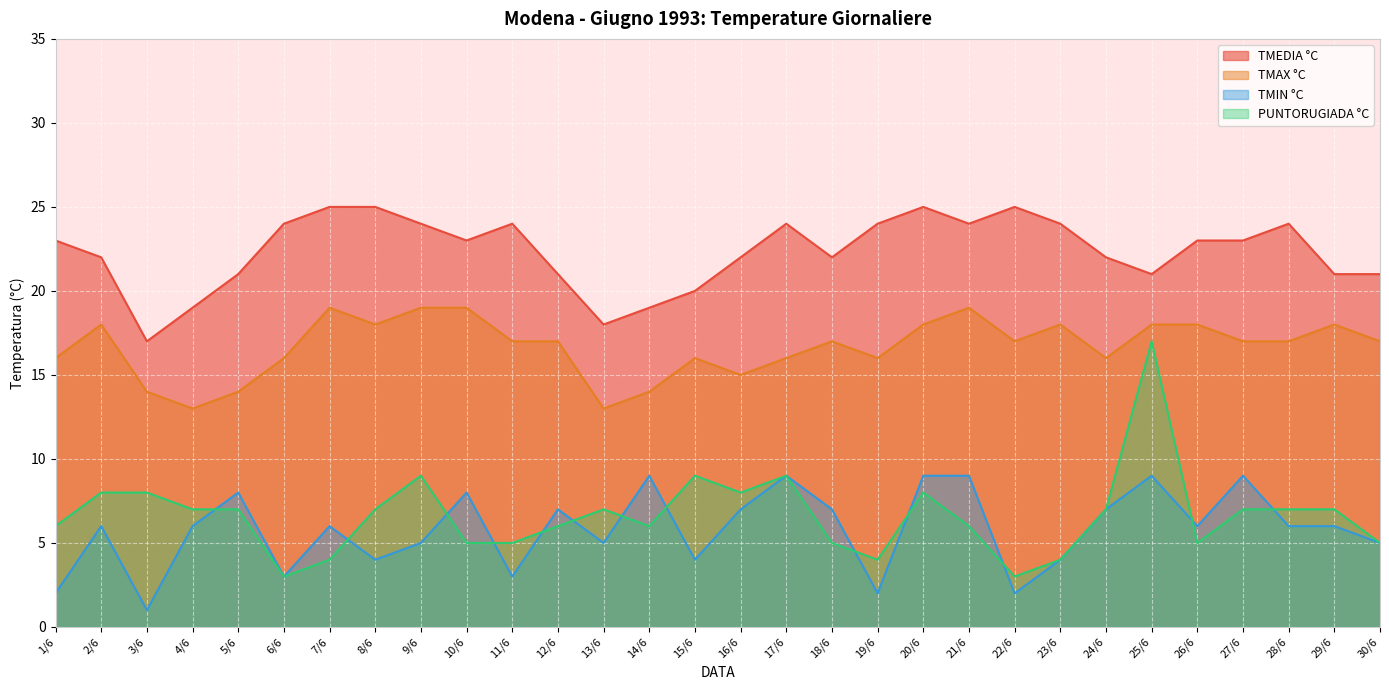

How many series are shown in this chart?

4